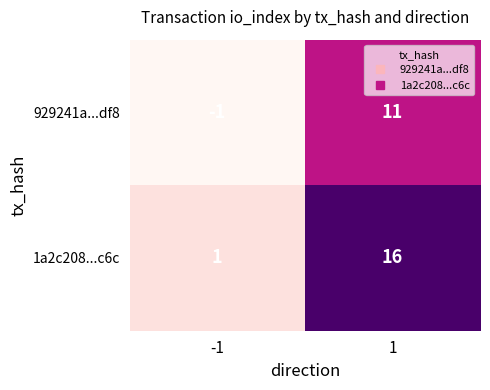

What is the highest value of the 1a2c208...c6c series?

16